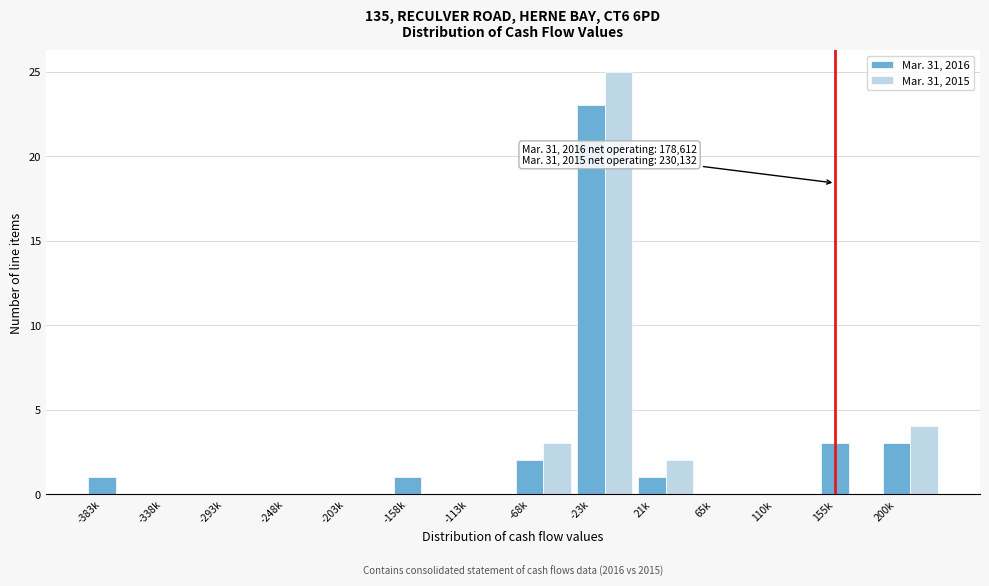

What is the sum of all Mar. 31, 2015 values?

34